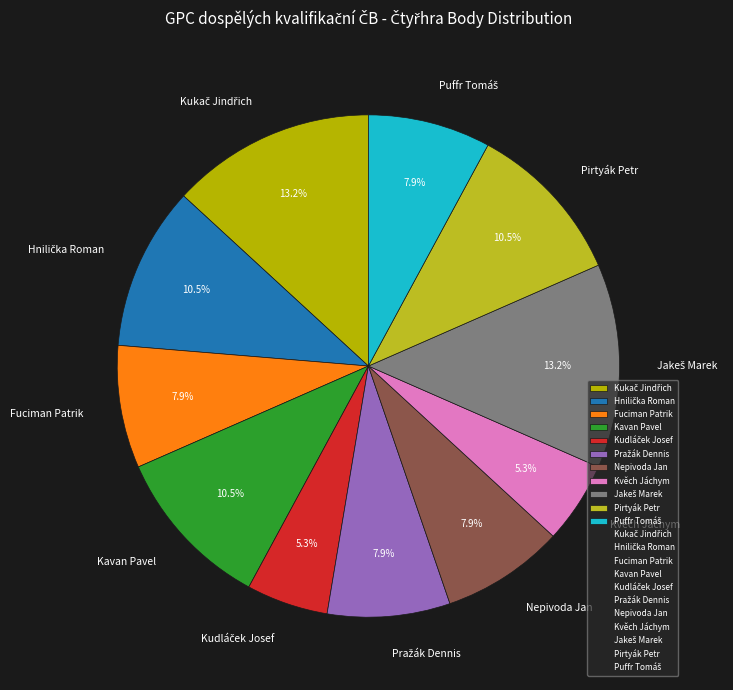

To the nearest percent, what is the average slice percentage?

9%